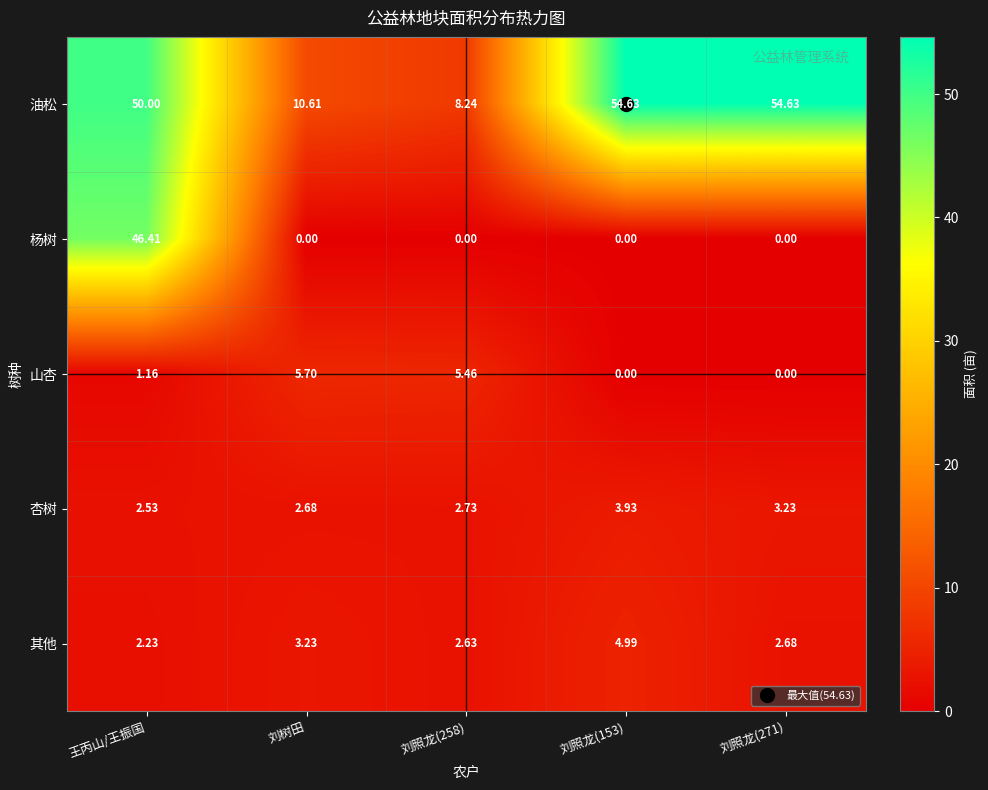

Which series has the largest total across all categories?

油松